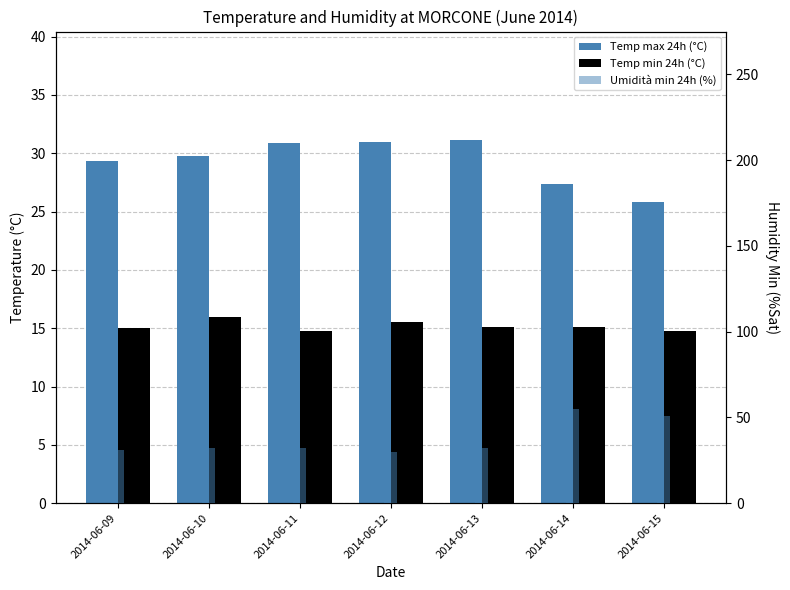

What is the sum of the Umidità min 24h (%) values at 2014-06-15 and 2014-06-12?

81.0